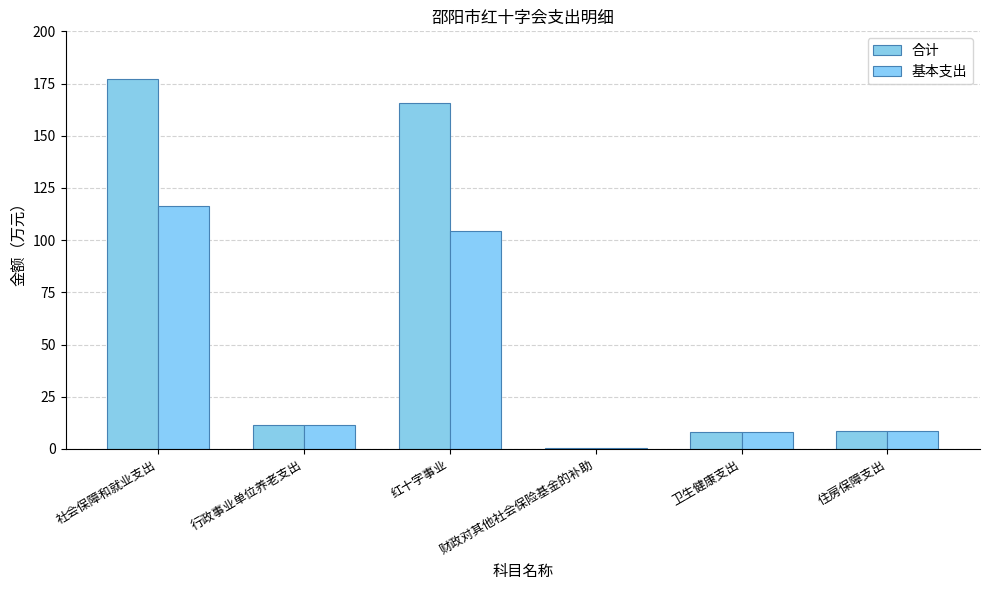

Which series has the largest total across all categories?

合计